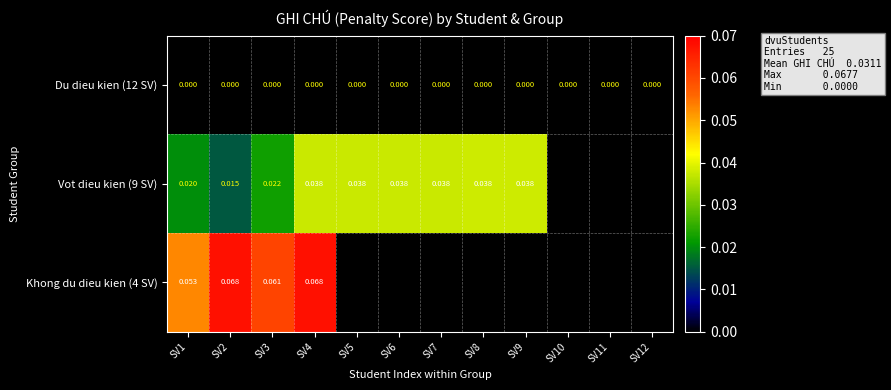

Between SV3 and SV8, which is larger?

SV3